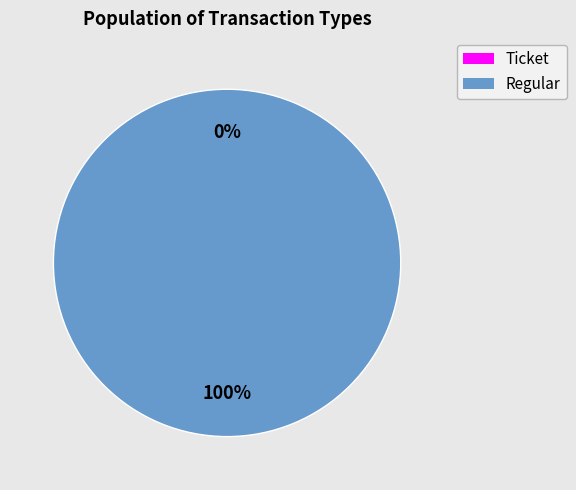

True or false: Ticket accounts for 0% of the total.

True